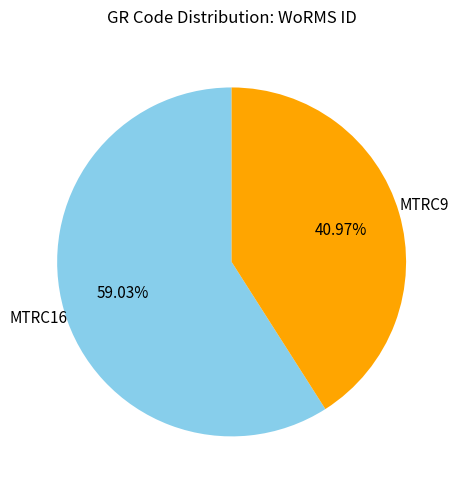

What percentage is the MTRC9 slice, to the nearest percent?

41%